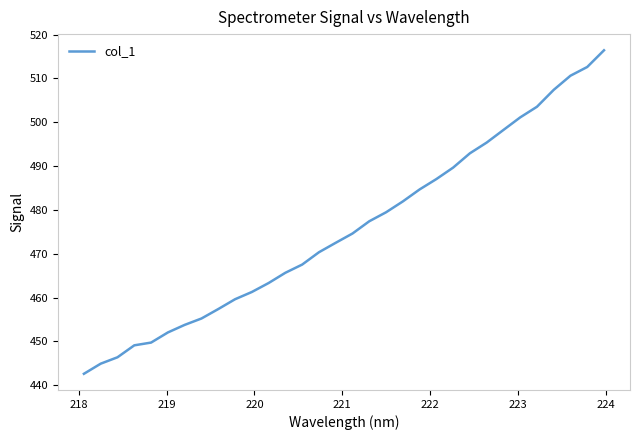

What is the minimum value shown in the chart?

442.6